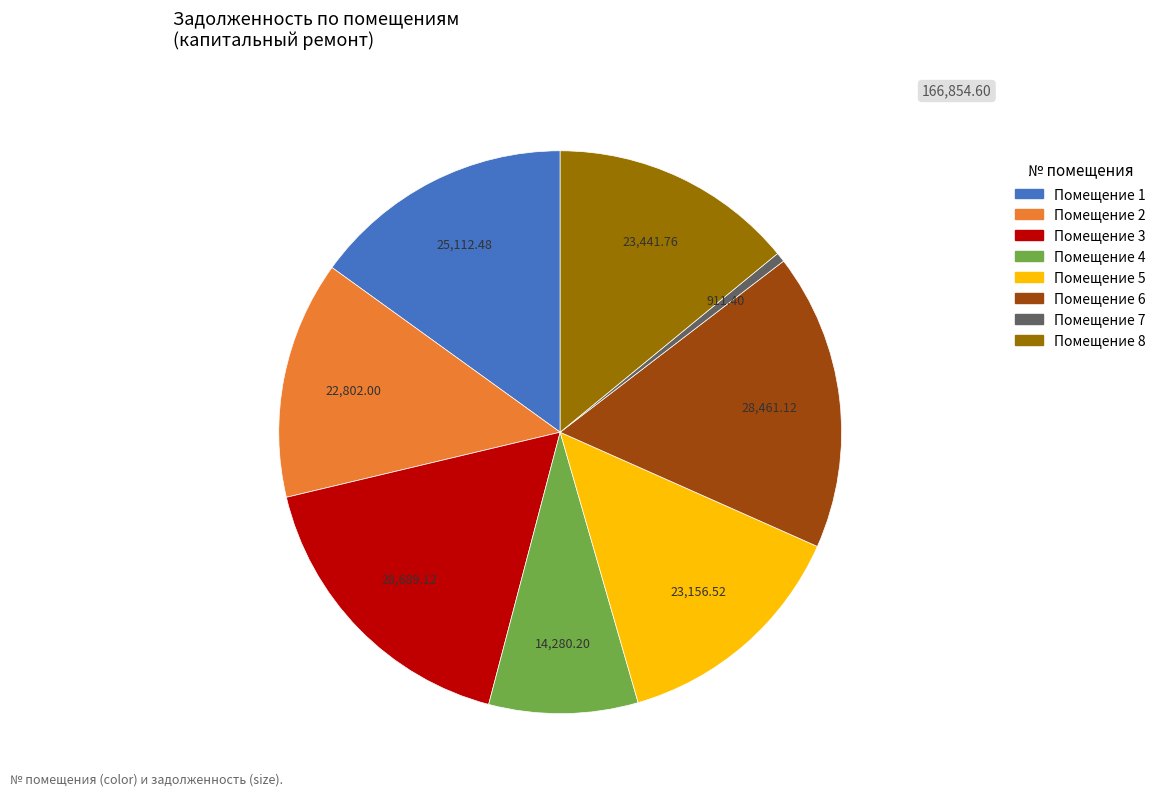

Is there any slice that represents more than half of the pie?

No